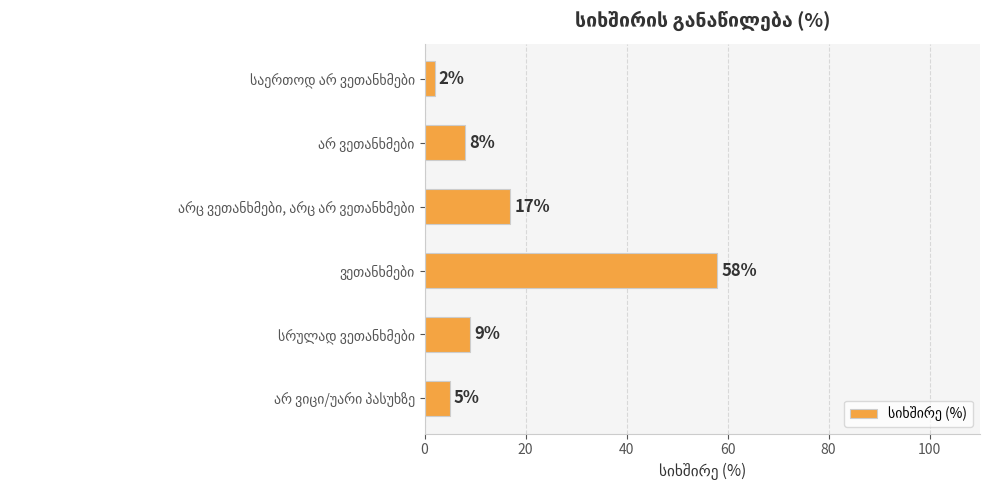

What is the value of the 3rd bar from the top?

17